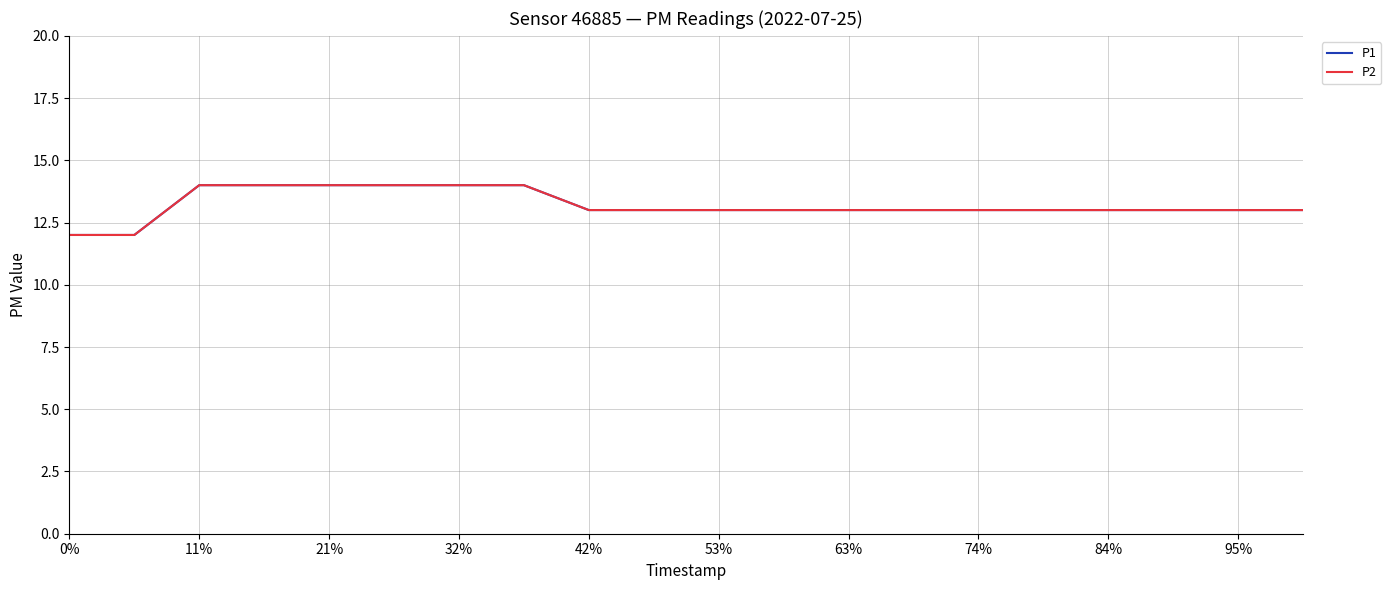

Is this an area chart (filled region under the line)?

No